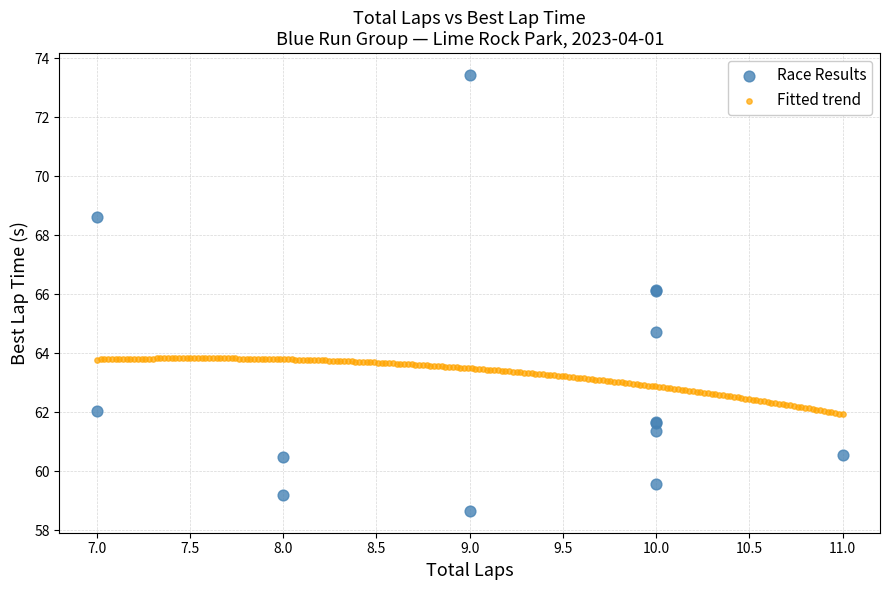

Which series contains the lowest Y value?

Race Results